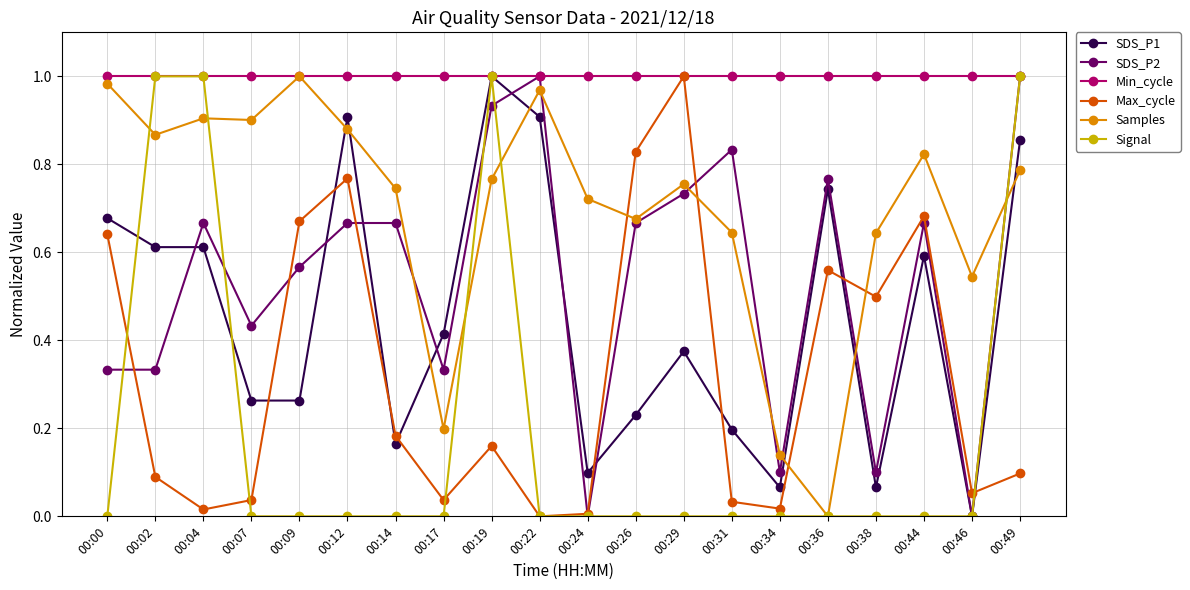

Which series has the largest total across all categories?

Min_cycle